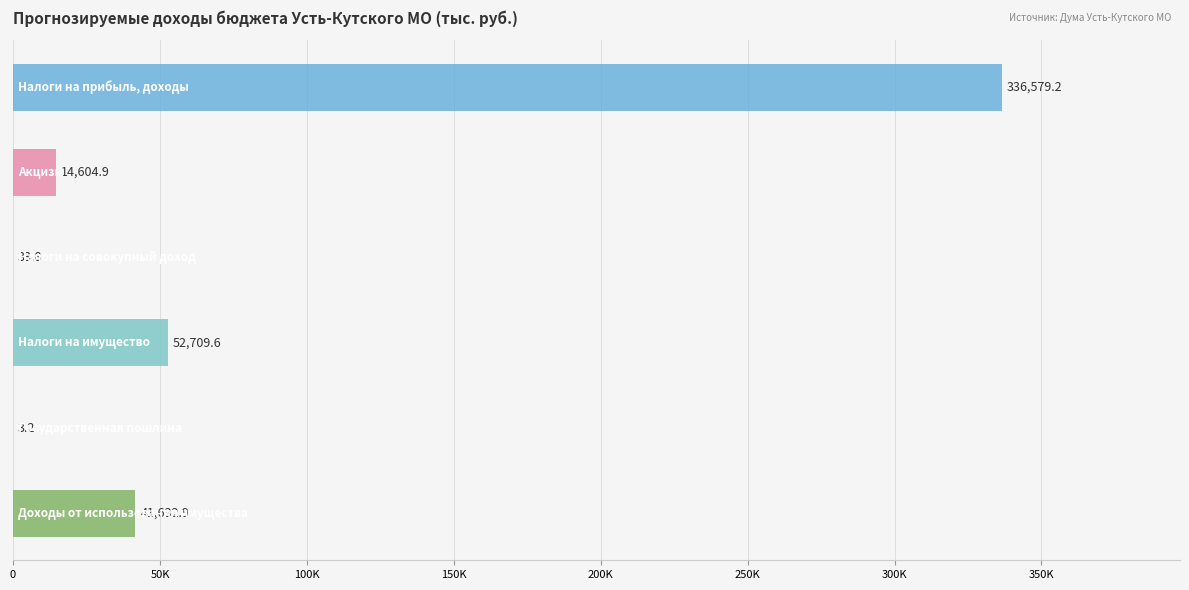

Count the number of values greater than 41632.

3